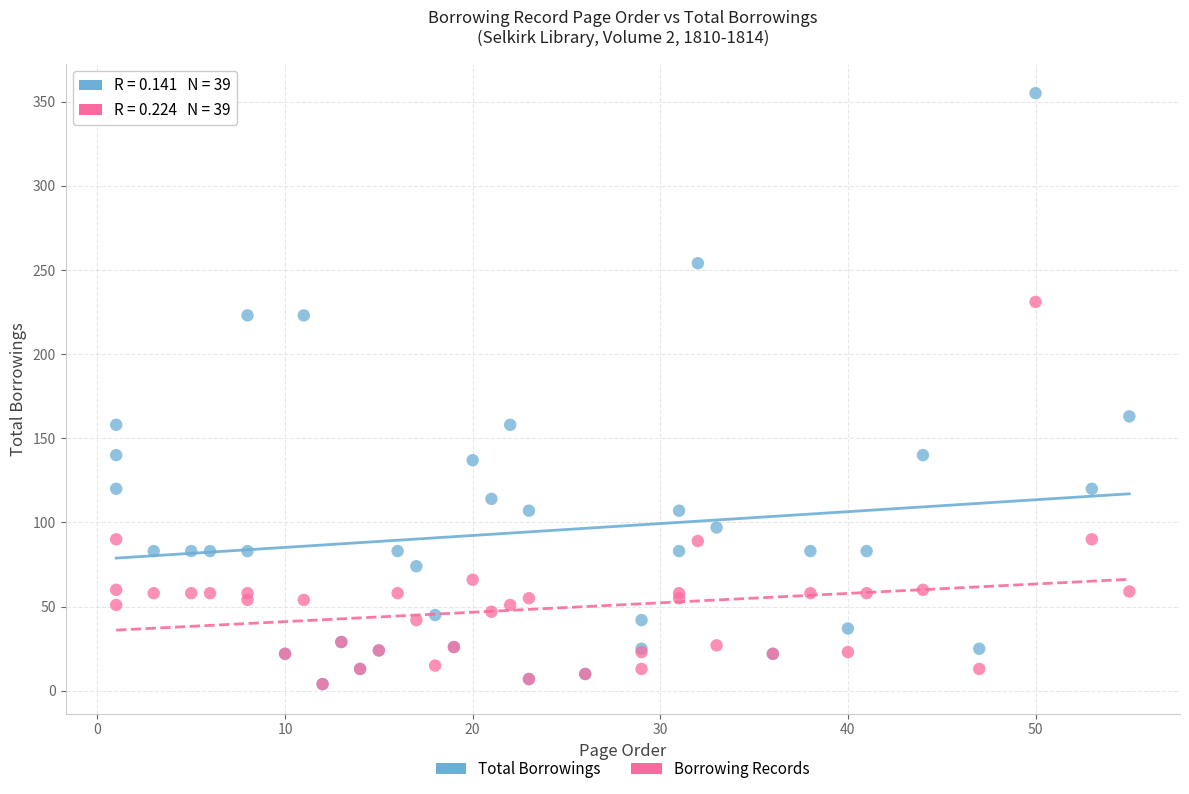

Across all series, what Y value is closest to 179?

163